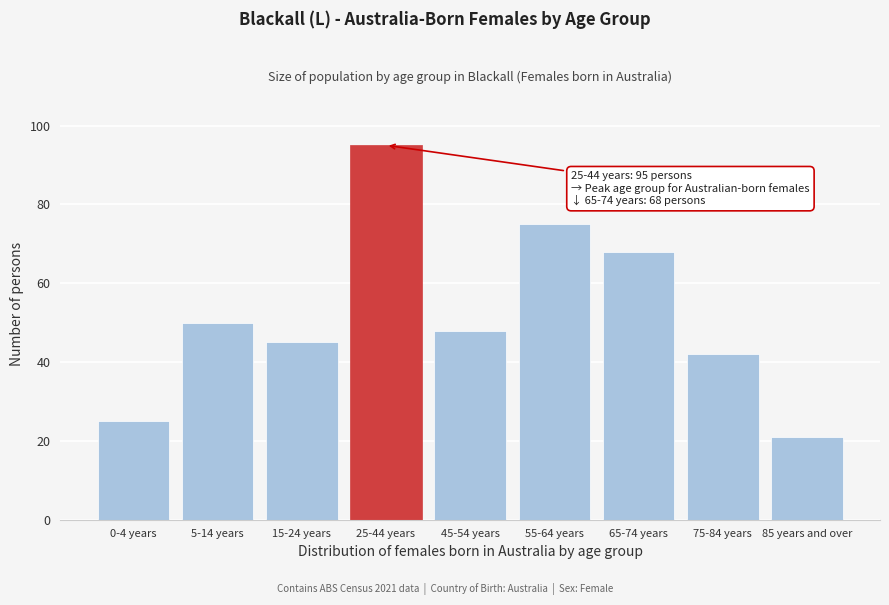

Reading left to right, transcribe all the data shown in this chart.

0-4 years=25	5-14 years=50	15-24 years=45	25-44 years=95	45-54 years=48	55-64 years=75	65-74 years=68	75-84 years=42	85 years and over=21